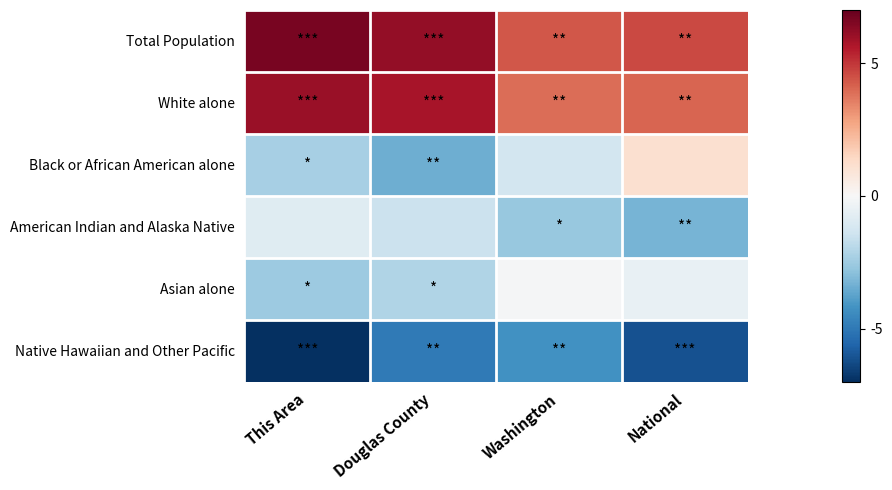

Which series changed the most between This Area and National?

Black or African American alone